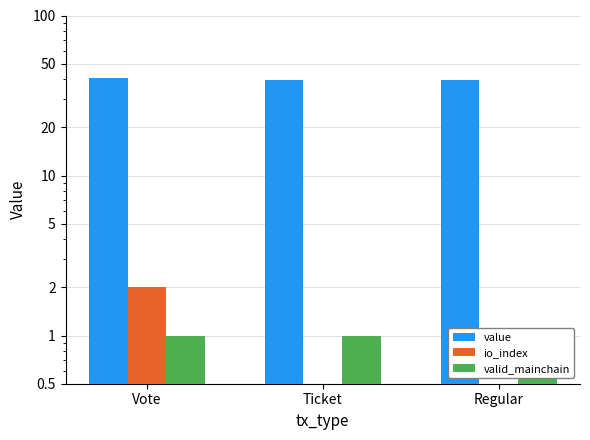

Are the bars horizontal?

No